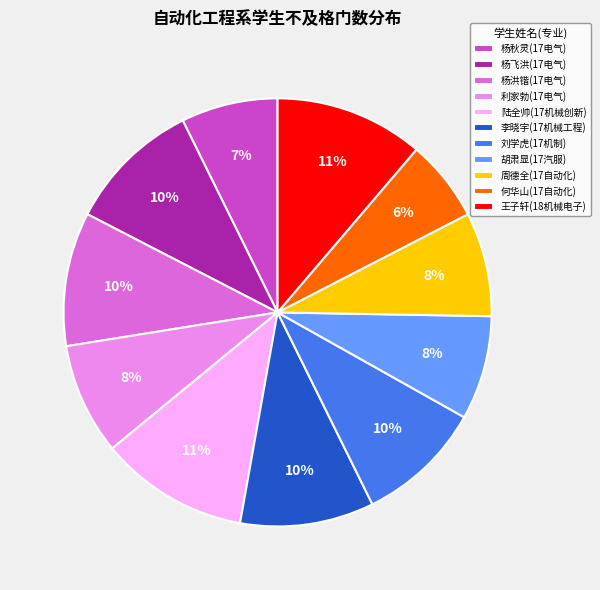

To the nearest percent, what is the difference between the 胡肃显(17汽服) and 陆全帅(17机械创新) slice percentages?

3%